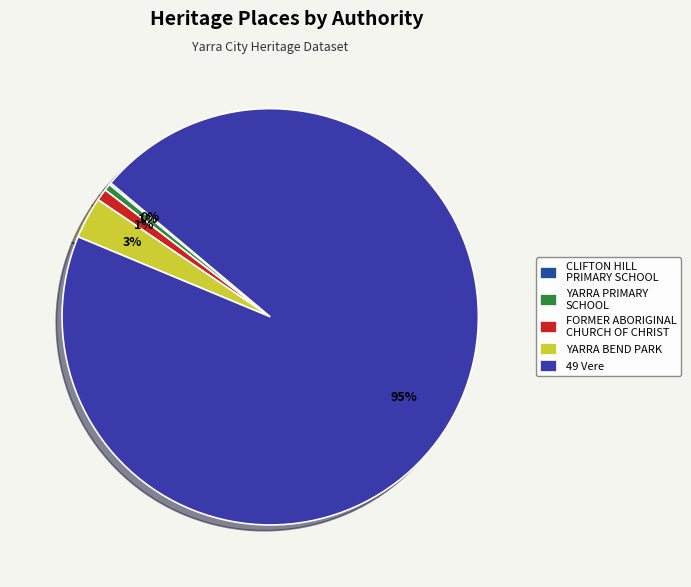

Combined, what portion of the pie is YARRA PRIMARY SCHOOL and YARRA BEND PARK?

3.8%